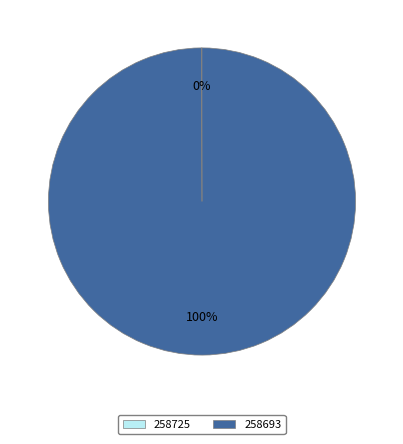

To the nearest percent, what is the average slice percentage?

50%